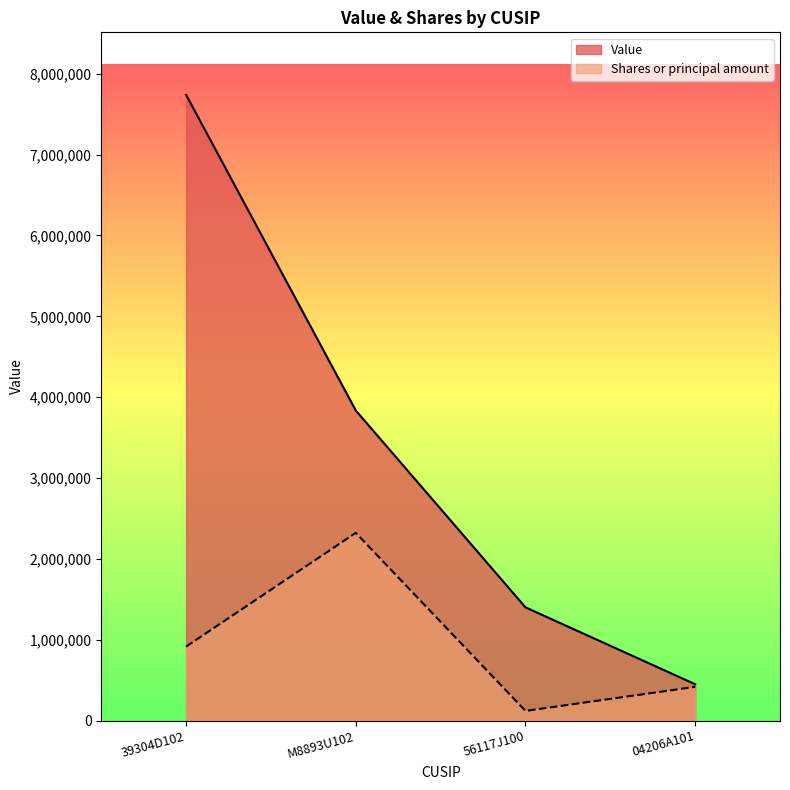

At which label is Shares or principal amount closest to 1220353?

39304D102